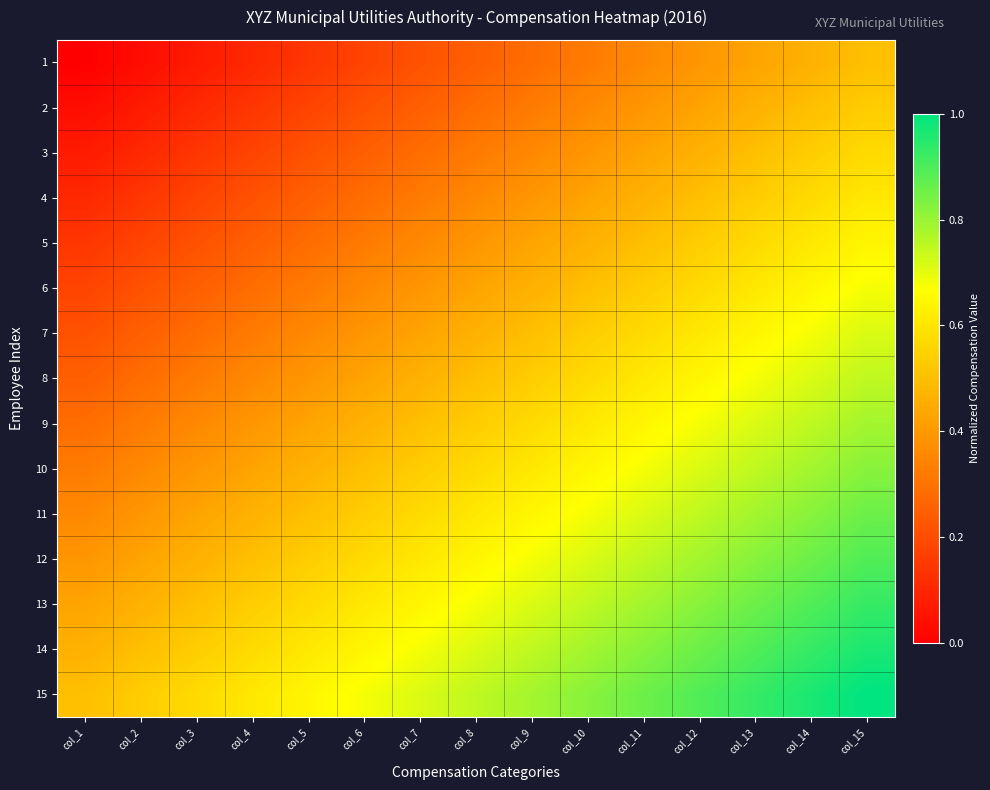

What is the difference between the highest and lowest values at col_1?

0.5